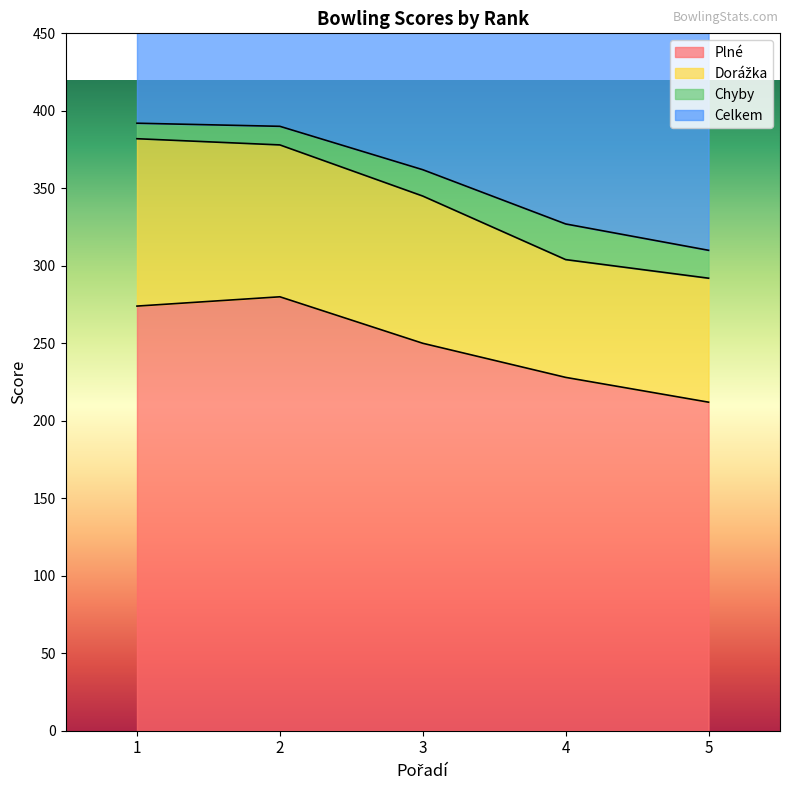

How many data points in Plné are less than 250?

2